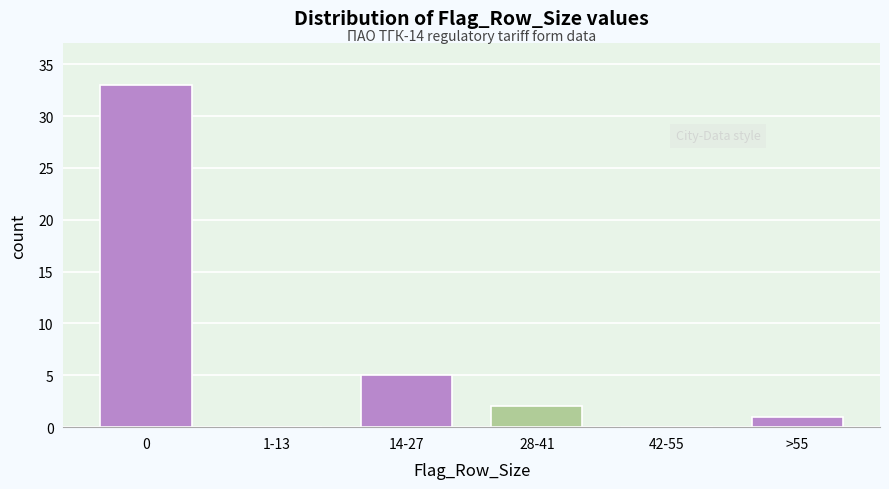

Reading left to right, what are all the values shown in this chart?

0=33	1-13=0	14-27=5	28-41=2	42-55=0	>55=1